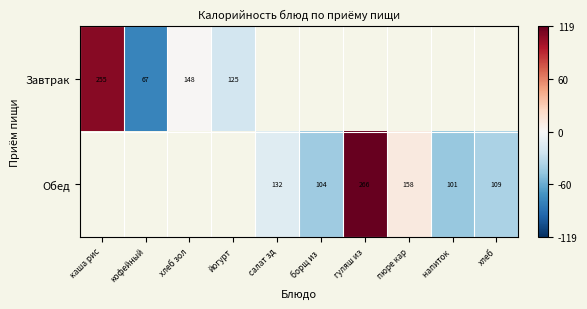

Is the value of Обед at гуляш из greater than the value of Завтрак at кофейный?

Yes